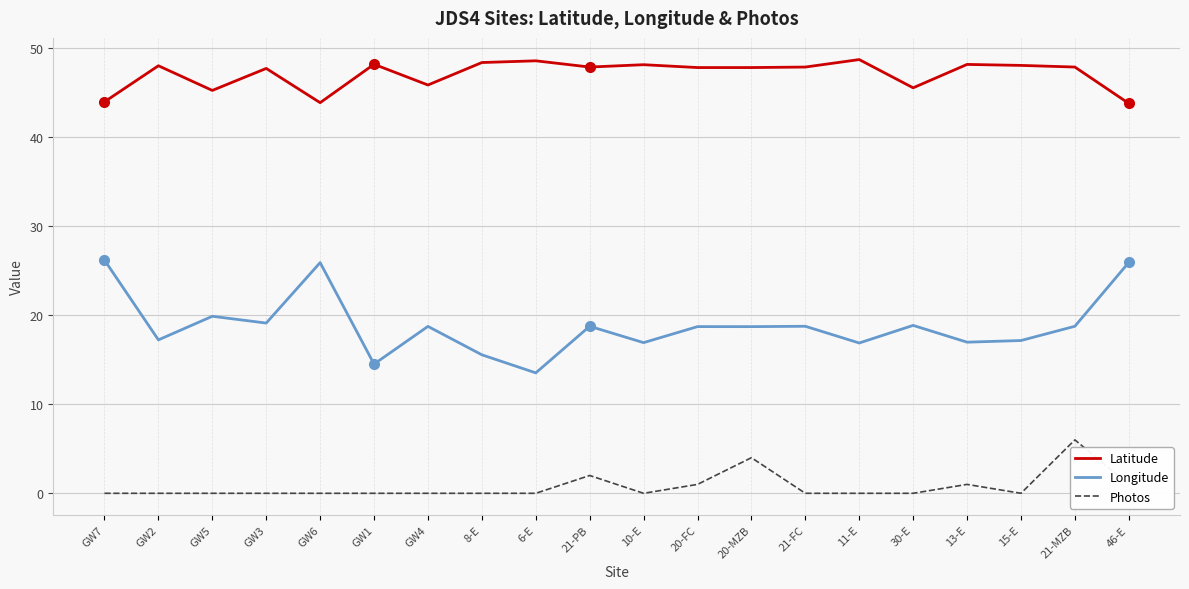

True or false: Photos and Longitude intersect in this chart.

False